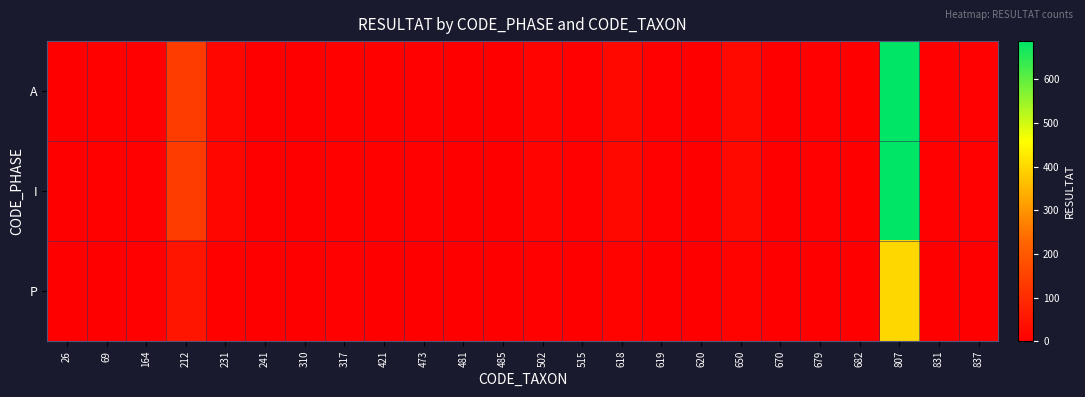

Which category has the highest value across all series?

807